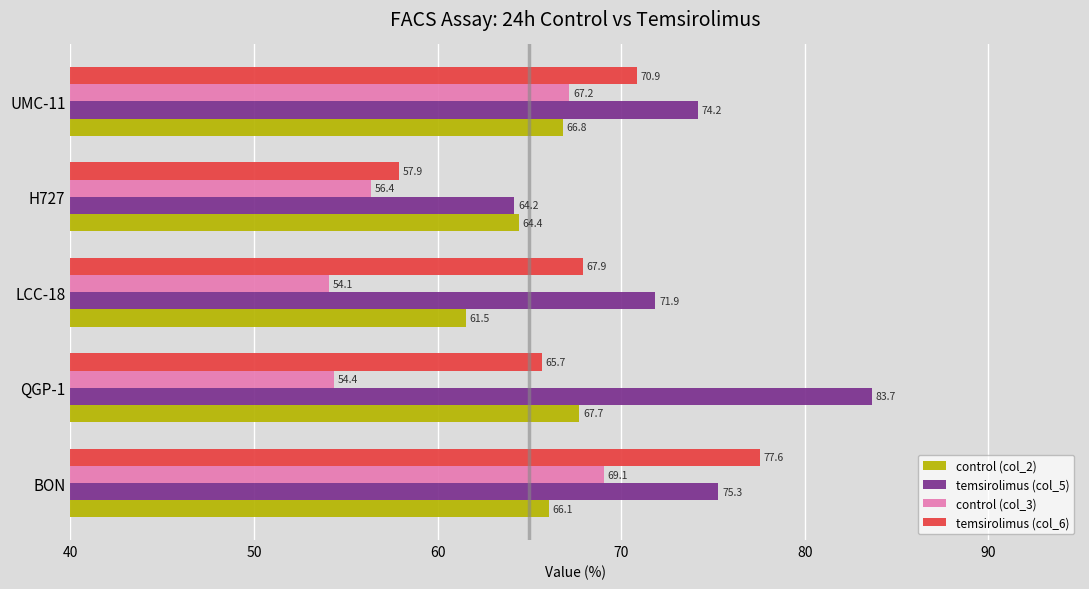

How many values in the temsirolimus (col_5) series are below 74?

2